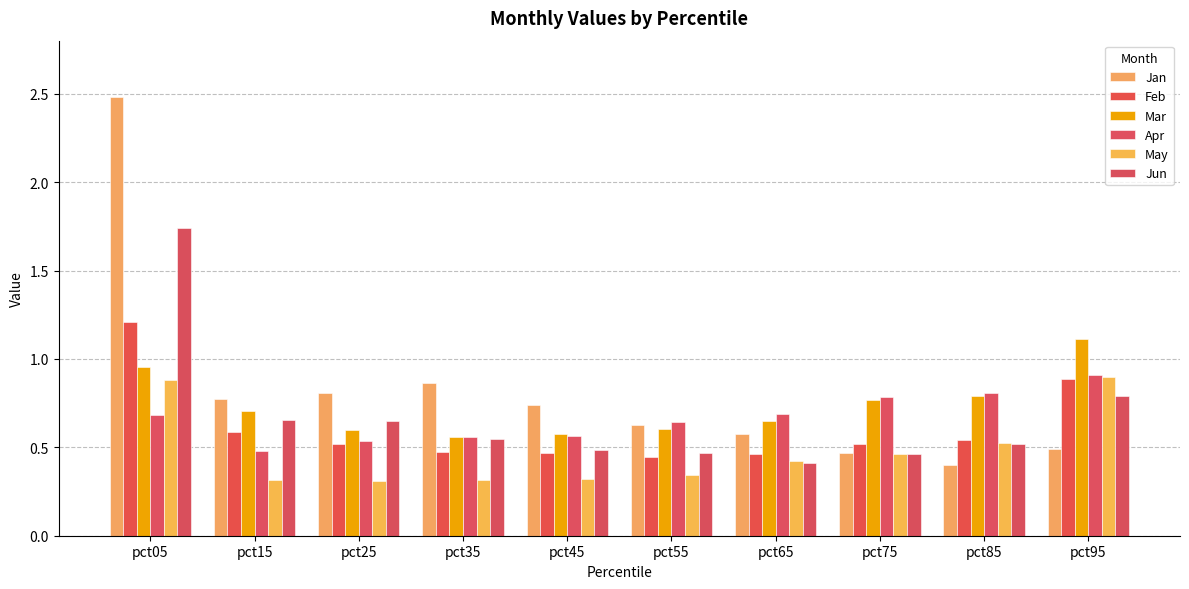

Is it true that Feb equals 0.5 at pct65?

True